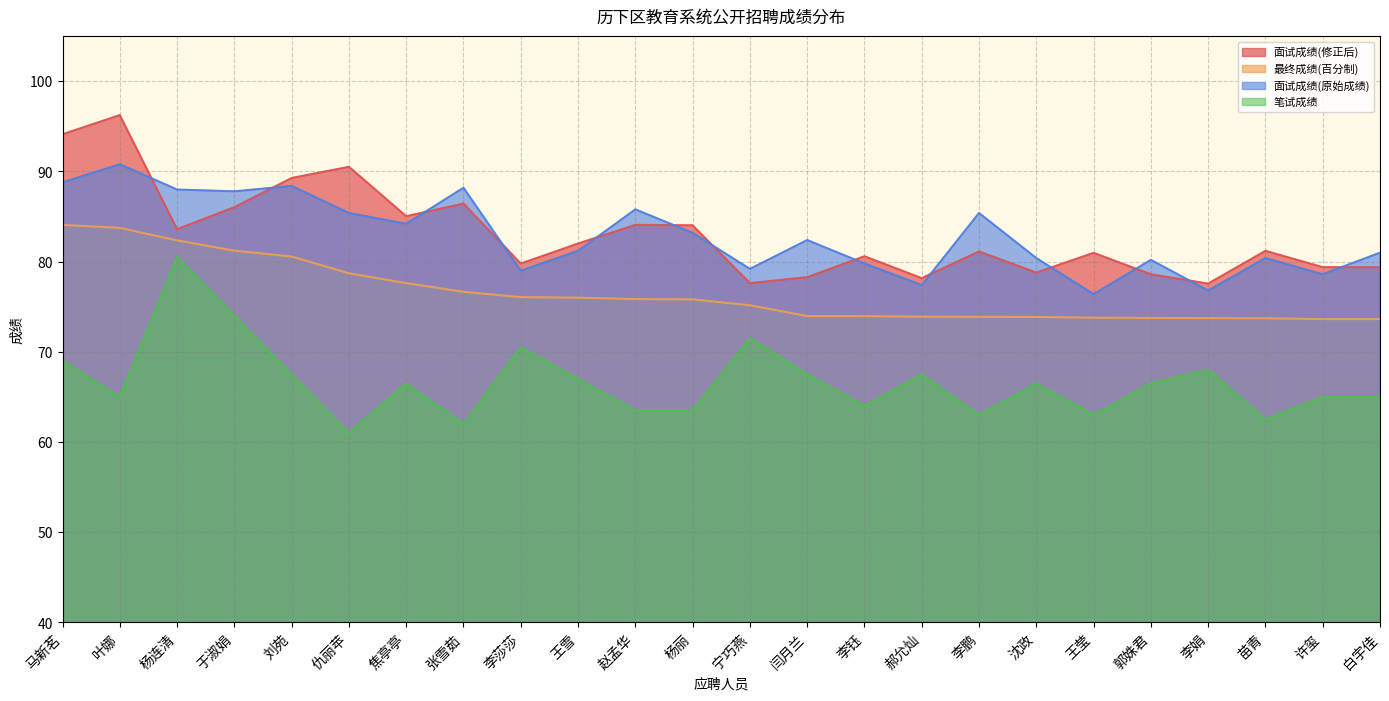

What is the sum of all 笔试成绩 values?

1600.0